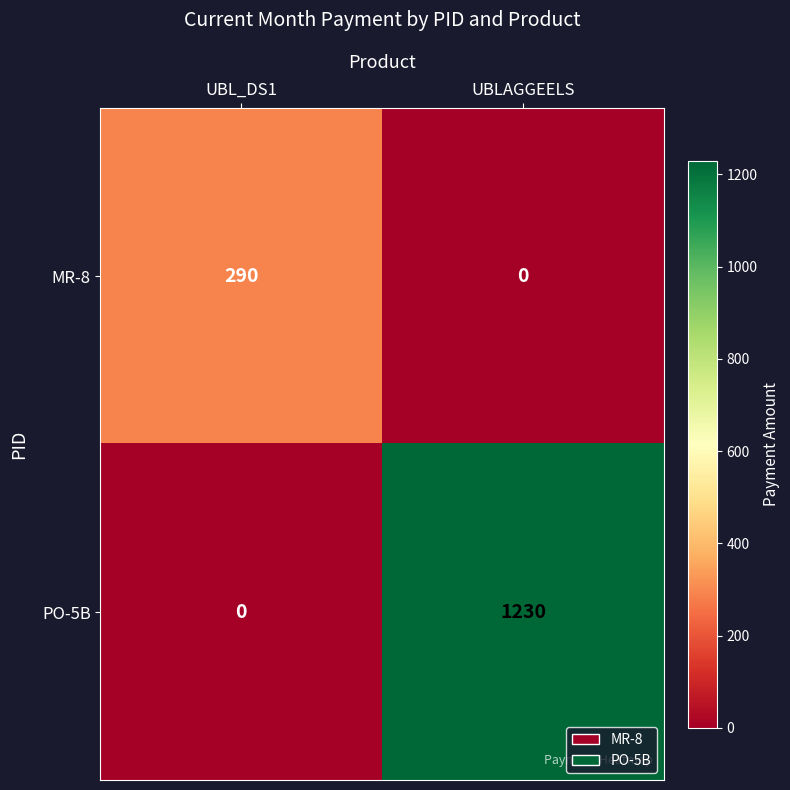

What is the sum of all PO-5B values?

1230